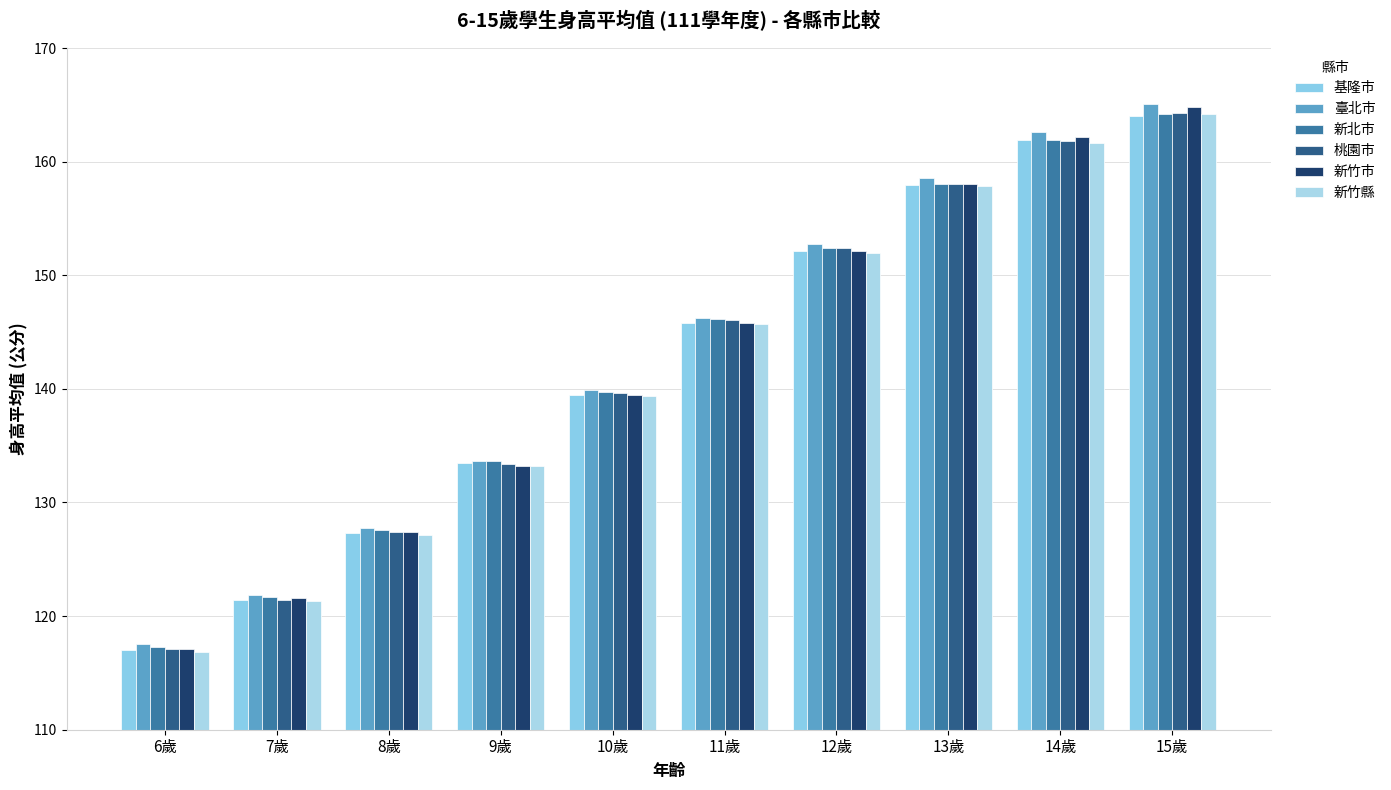

What is the sum of the 基隆市 values at 10歲 and 14歲?

301.3